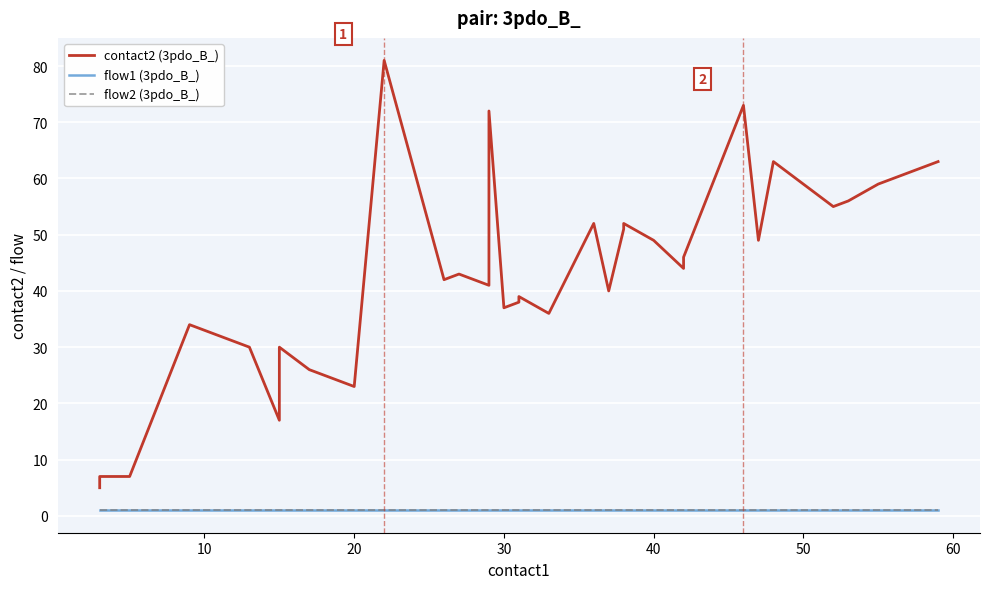

True or false: contact2 (3pdo_B_) and flow2 (3pdo_B_) cross at least once.

False